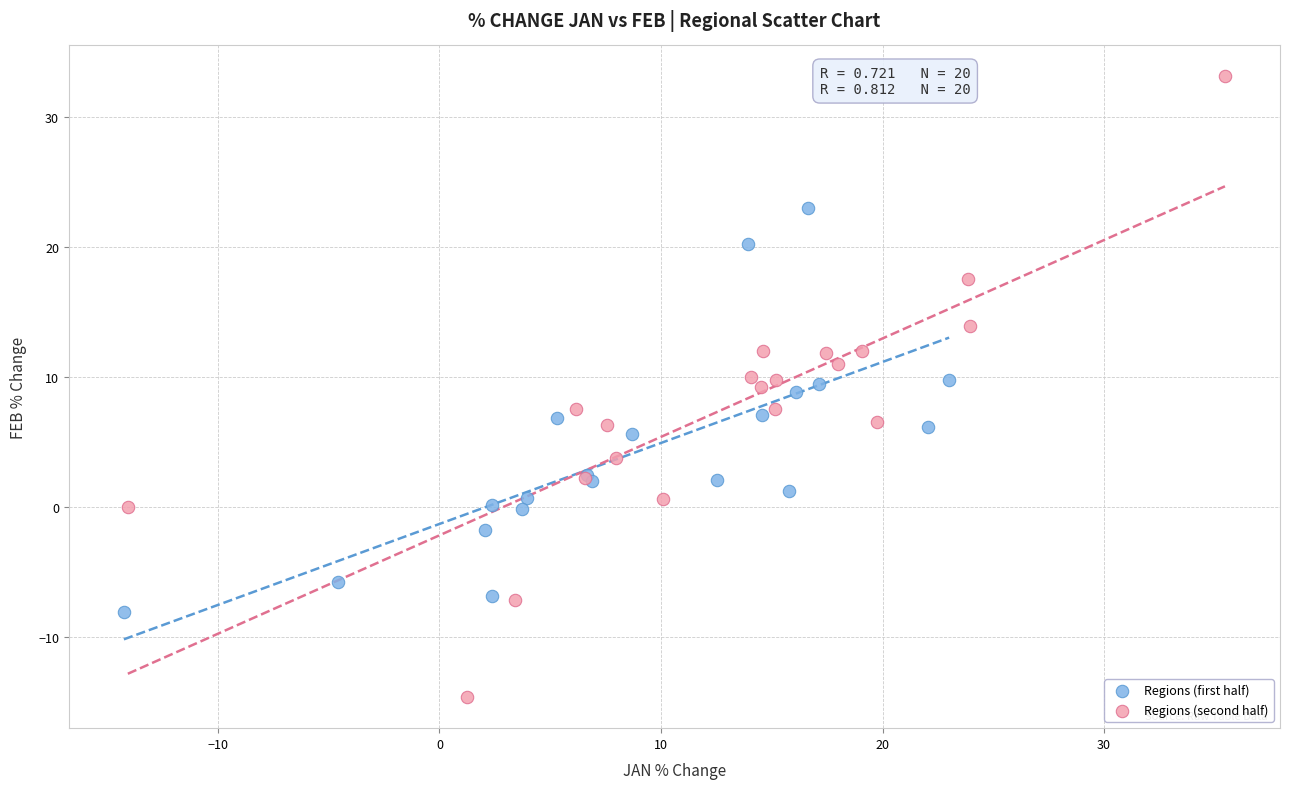

Which series has the largest Y range (max minus min)?

Regions (second half)